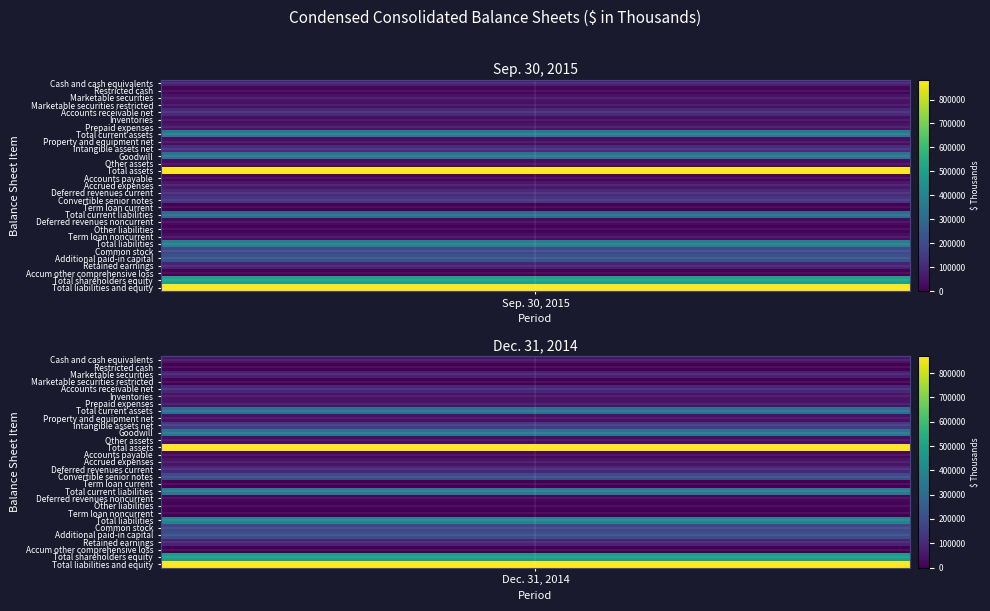

At 0, list the series in order from smallest to largest.

Accum other comprehensive loss, Term loan current, Other liabilities, Restricted cash, Accounts payable, Deferred revenues noncurrent, Other assets, Inventories, Property and equipment net, Term loan noncurrent, Marketable securities restricted, Marketable securities, Prepaid expenses, Accrued expenses, Cash and cash equivalents, Retained earnings, Deferred revenues current, Accounts receivable net, Intangible assets net, Convertible senior notes, Common stock, Additional paid-in capital, Total current liabilities, Goodwill, Total current assets, Total liabilities, Total shareholders equity, Total assets, Total liabilities and equity